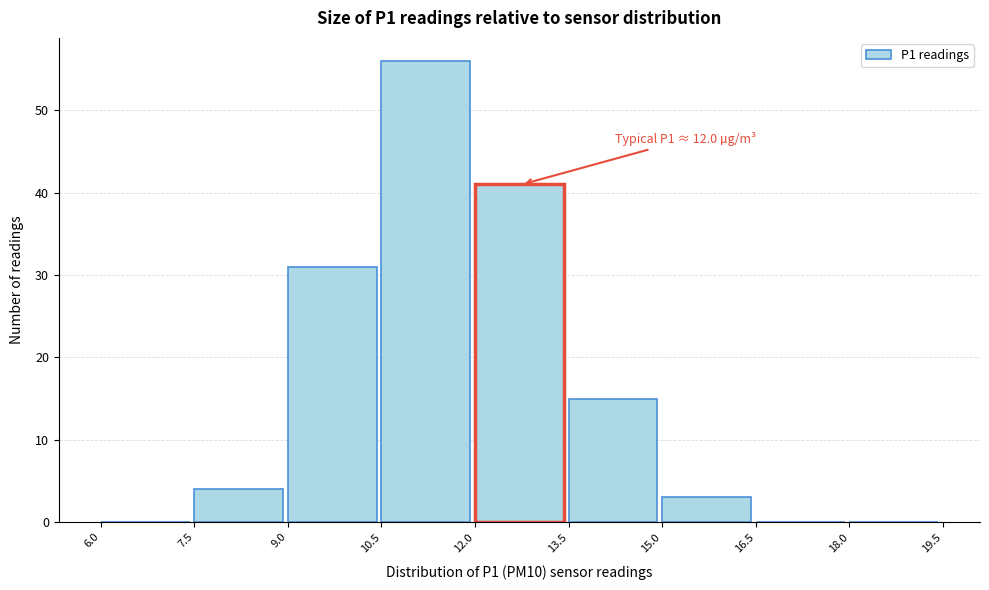

Which range on the x-axis has the tallest bar?

10.5 to 12.0